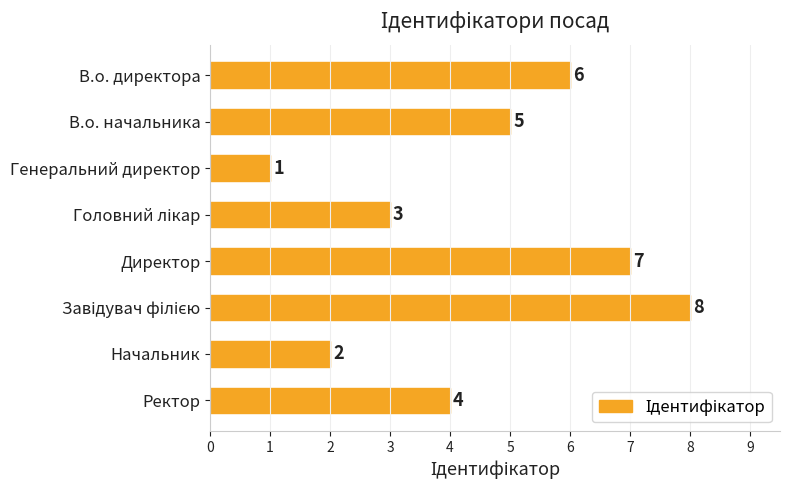

What is the label of the 8th bar from the bottom?

В.о. директора